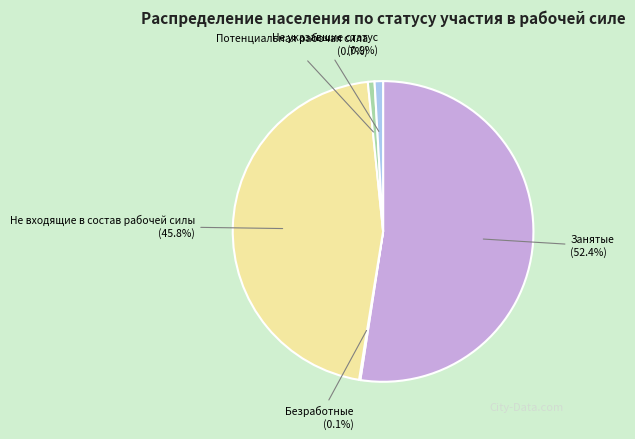

Does any single category account for the majority?

Yes